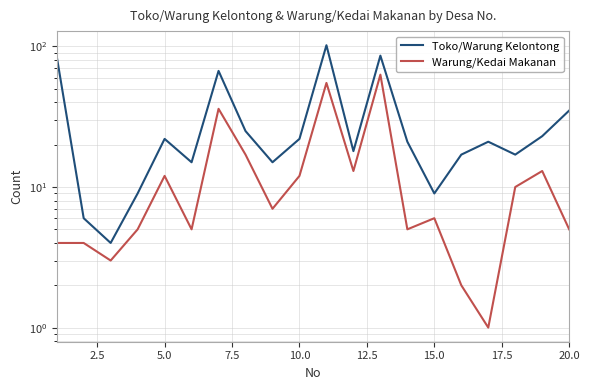

What is the difference between the maximum and second lowest values in the Toko/Warung Kelontong series?

96